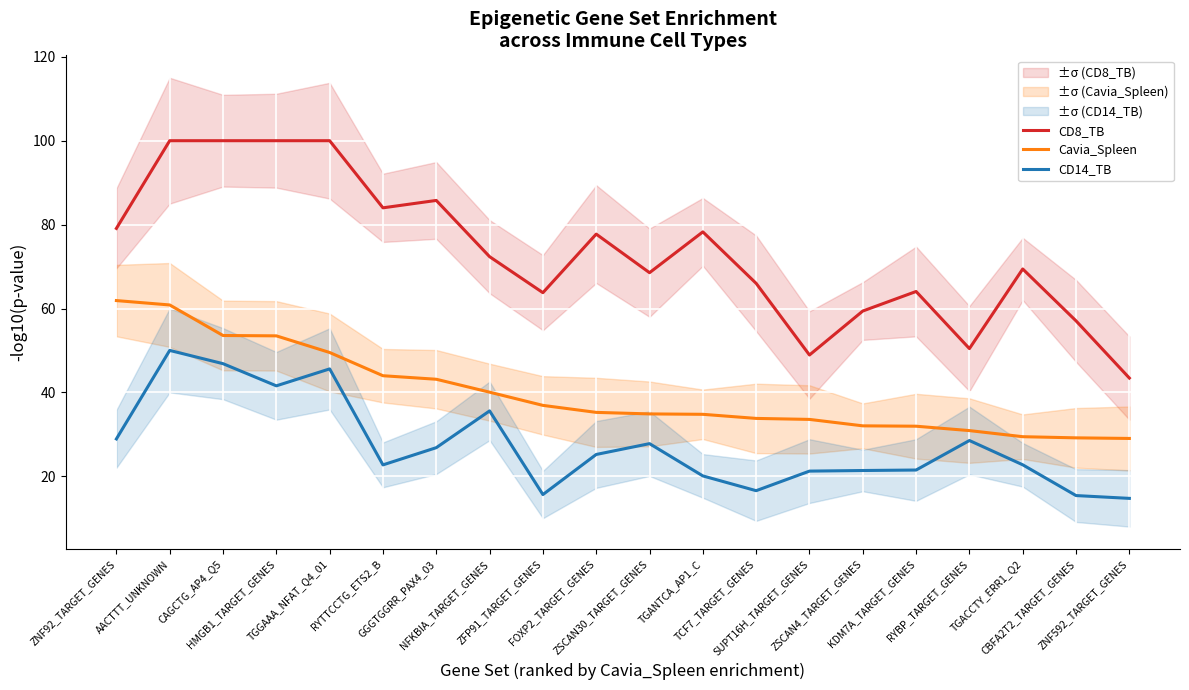

Reading left to right, extract all data points from this chart.

CD8_TB: 79.1	100.0	100.0	100.0	100.0	84.0	85.8	72.4	63.8	77.7	68.5	78.3	66.0	48.9	59.4	64.1	50.4	69.4	57.1	43.4
Cavia_Spleen: 61.9	60.8	53.6	53.5	49.5	44.0	43.1	40.1	36.9	35.2	34.9	34.8	33.8	33.6	32.0	31.9	30.9	29.4	29.2	29.0
CD14_TB: 28.9	50.0	46.9	41.6	45.6	22.7	26.8	35.6	15.6	25.2	27.8	20.1	16.6	21.2	21.4	21.5	28.5	22.7	15.4	14.7